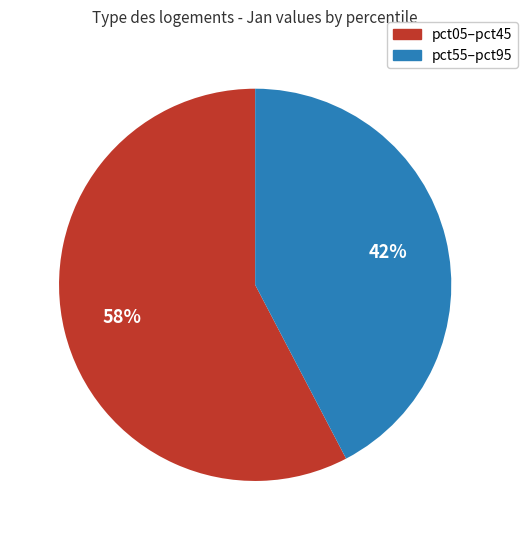

Is there any slice that represents more than half of the pie?

Yes